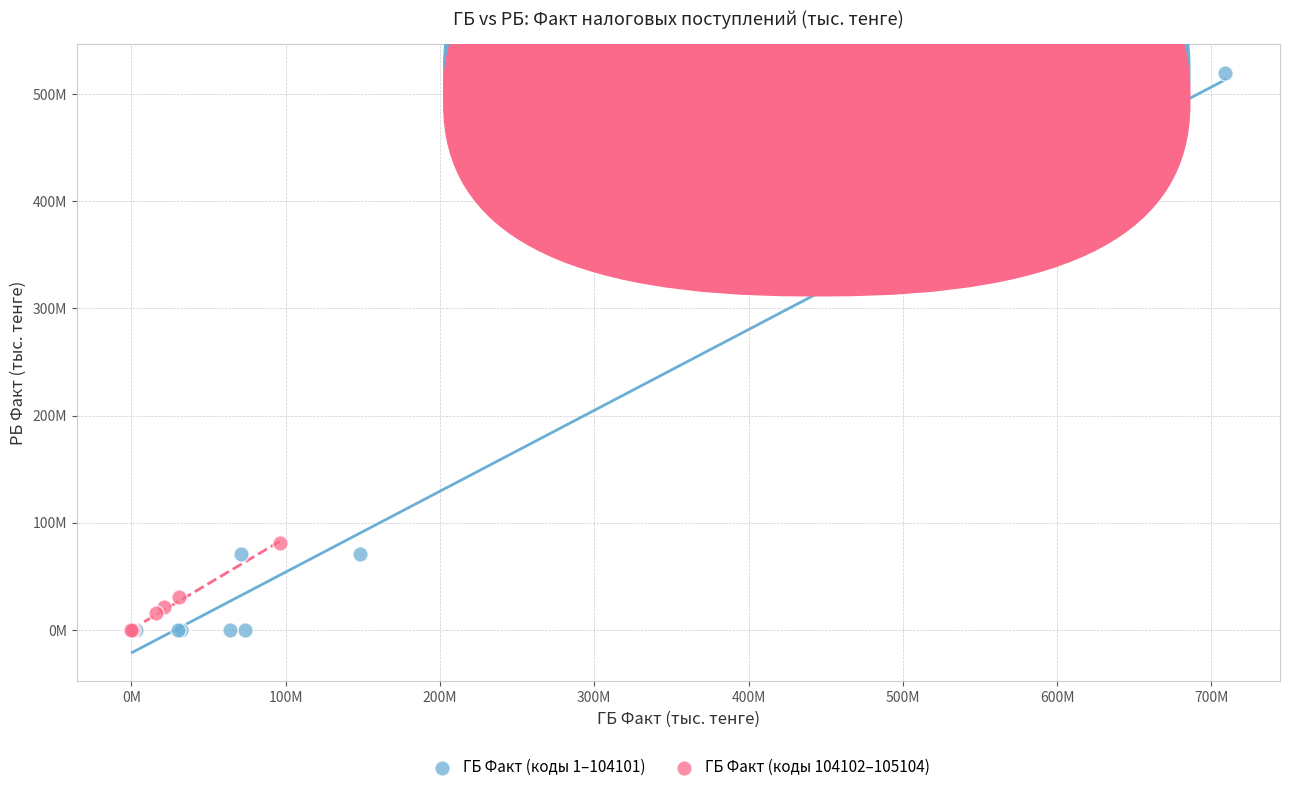

What are all the series names shown in the legend?

ГБ Факт (коды 1–104101), ГБ Факт (коды 104102–105104)